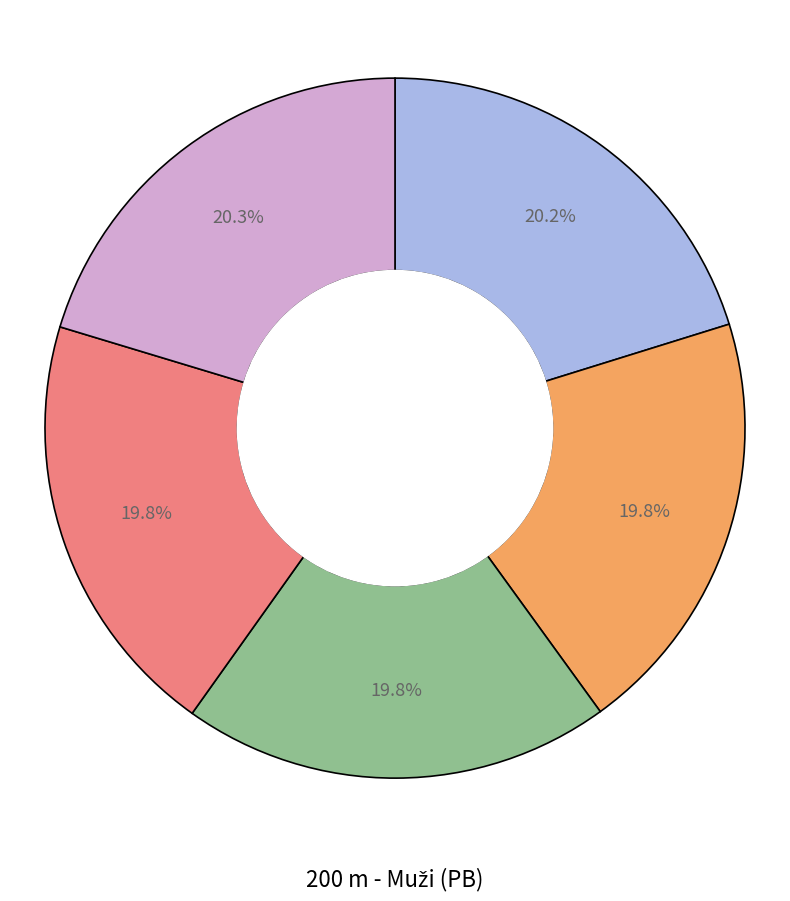

Is there a majority slice in this chart?

No